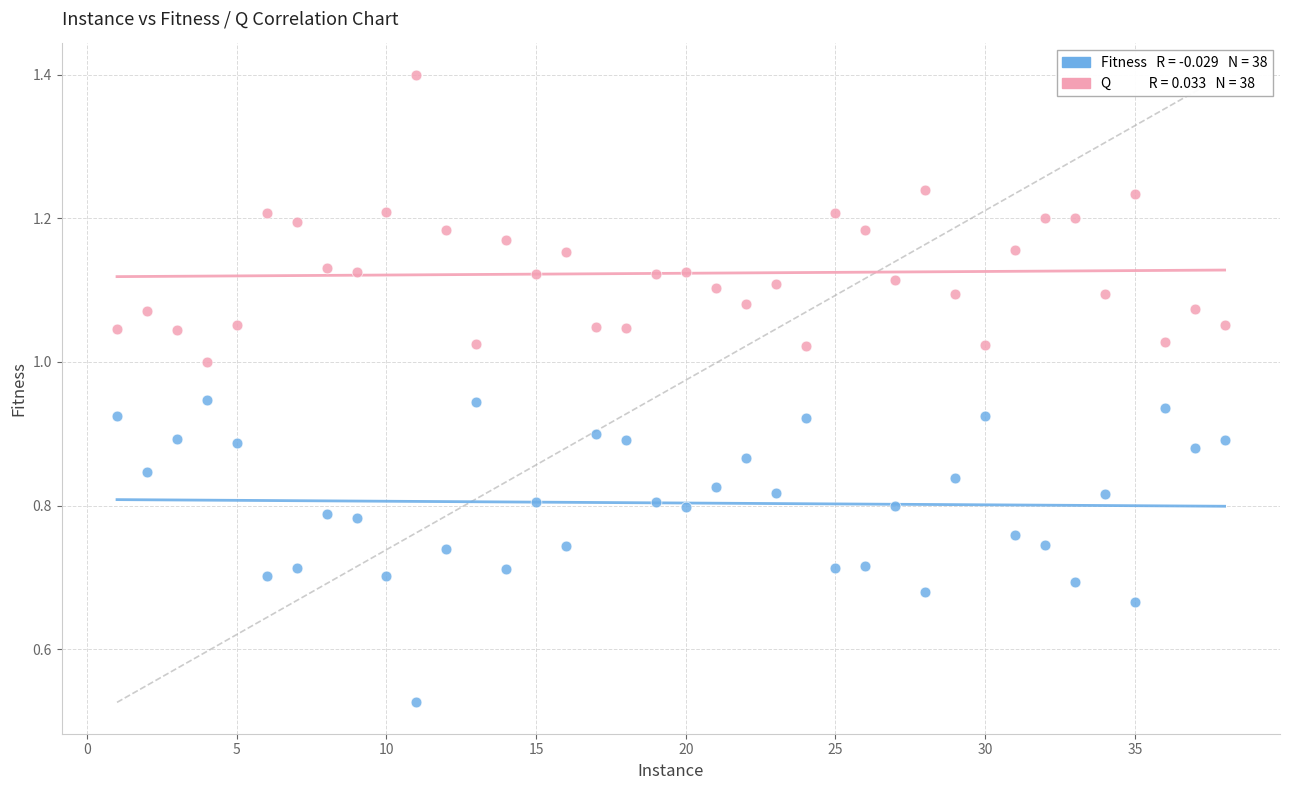

Across all data points, what is the range of X values (max minus min)?

37.0